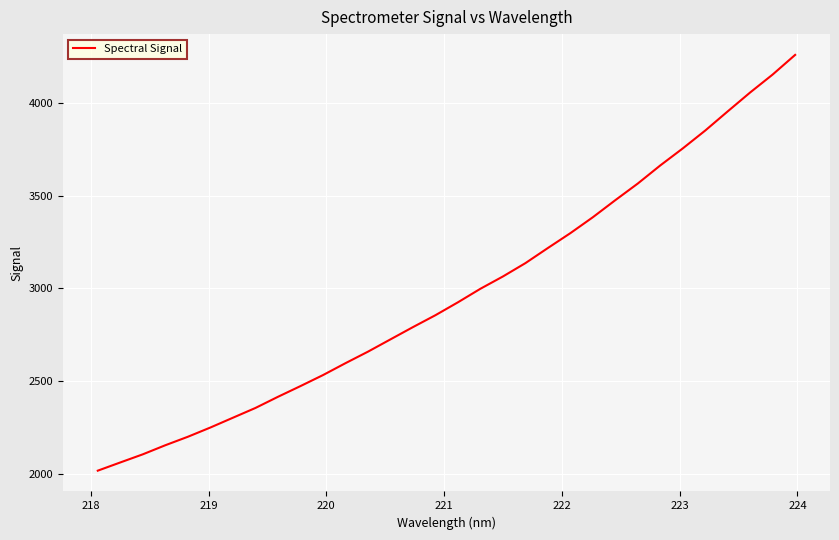

What is the minimum value shown in the chart?

2016.3